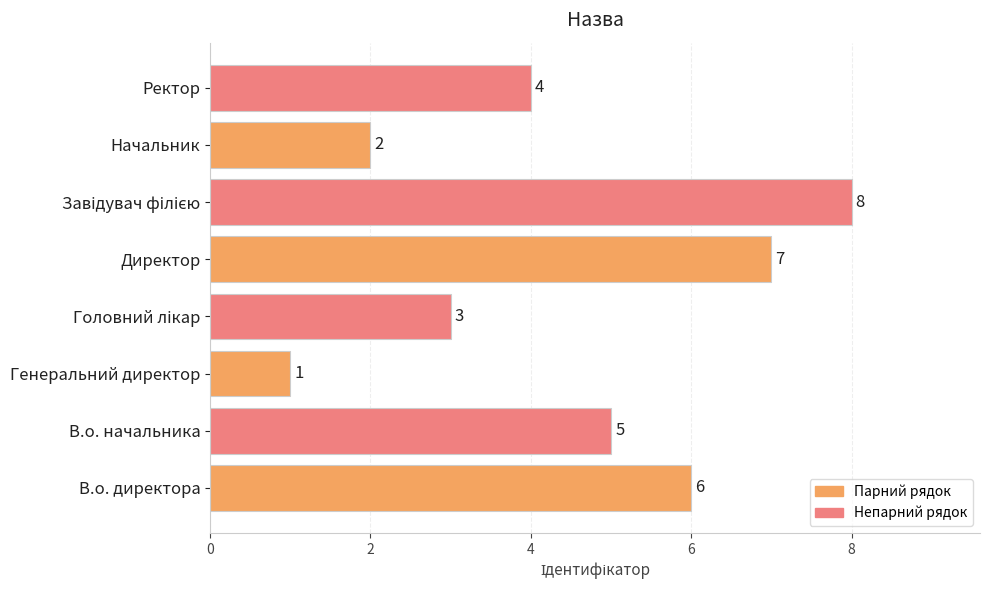

What is the maximum value shown in the chart?

8